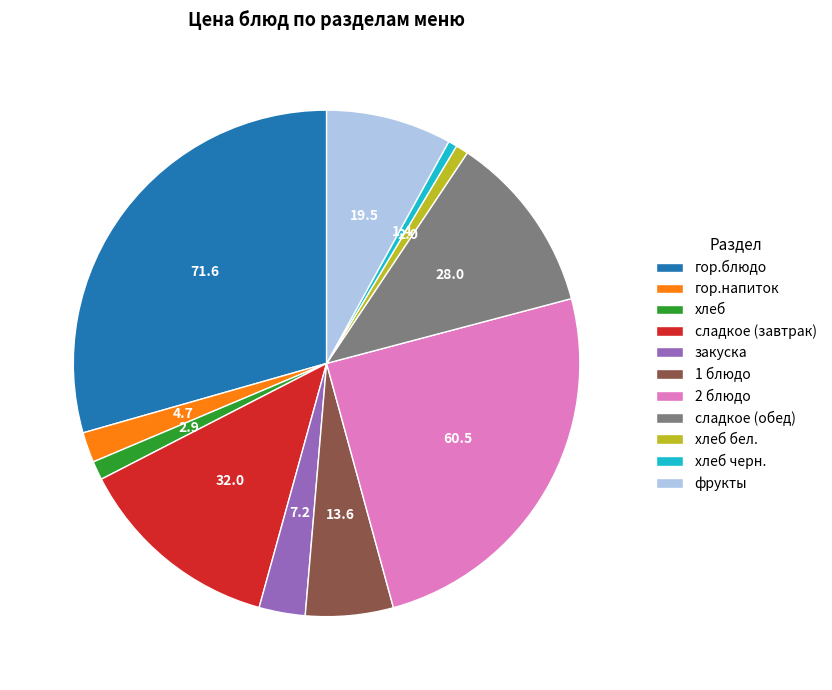

Is it true that гор.напиток is 2% of the pie?

True